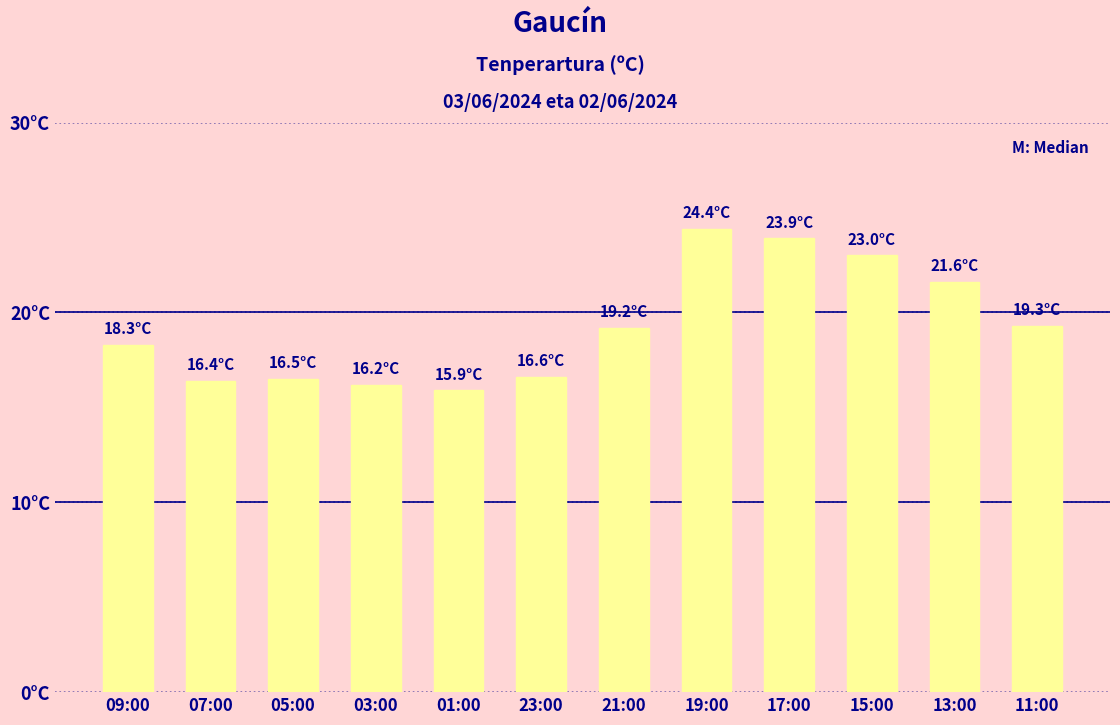

Are the bars horizontal?

No